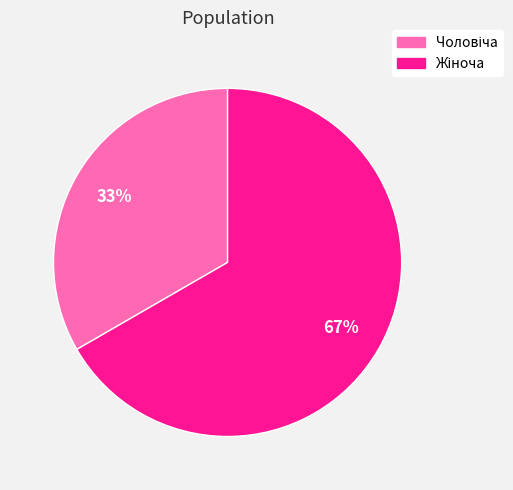

To the nearest percent, what is the average slice percentage?

50%